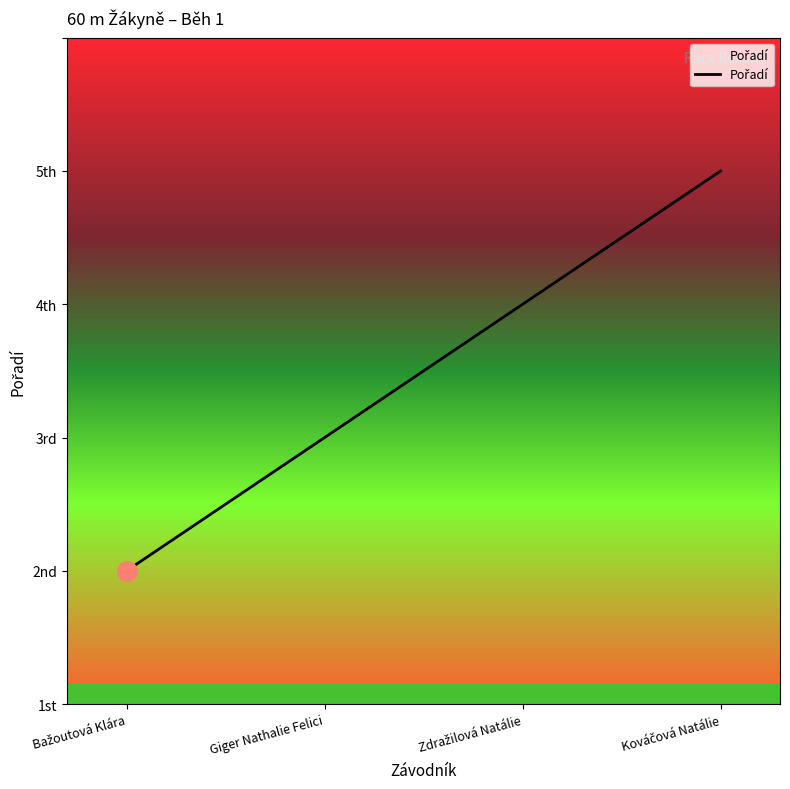

Does the chart have visible grid lines?

No